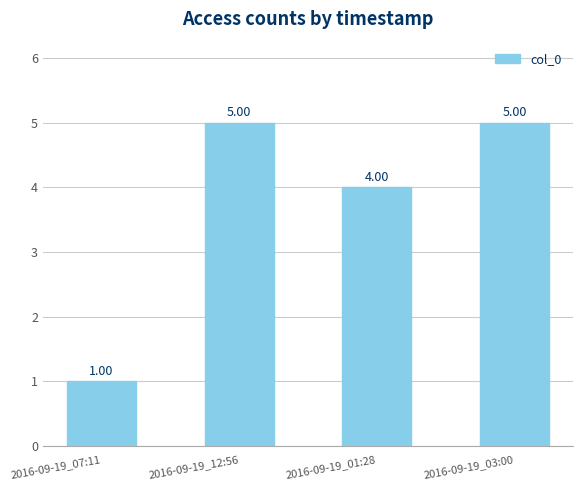

What is the average value?

4